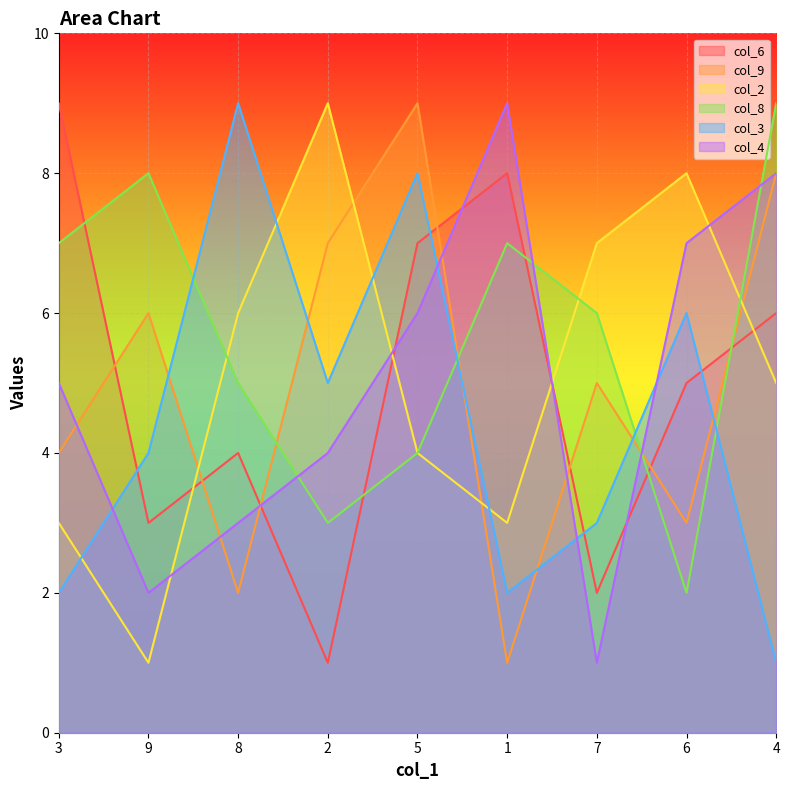

What is the spread (max minus min) of values at 5?

5